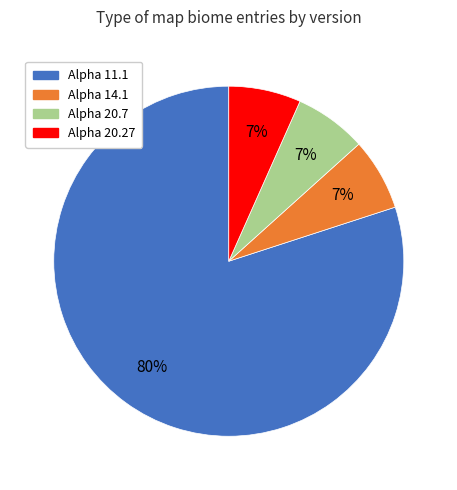

What percentage is the Alpha 14.1 slice, to the nearest percent?

7%